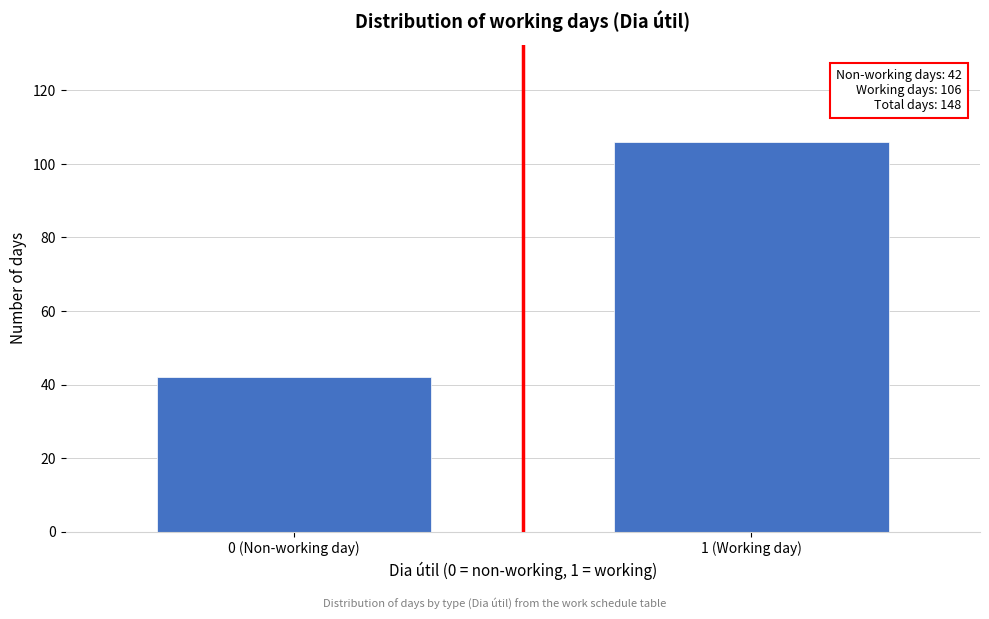

Reading left to right, extract all data points from this chart.

42	106